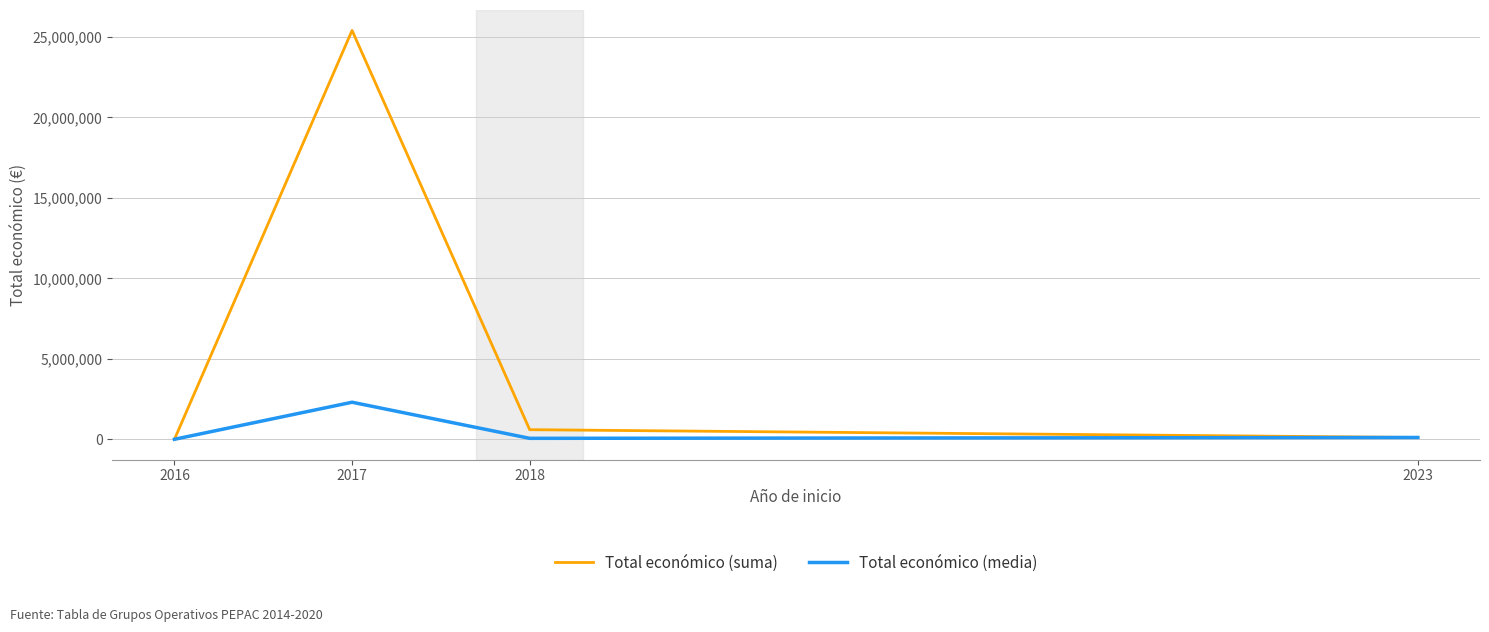

The value of Total económico (media) at 2017 is 2309031.5. True or false?

True